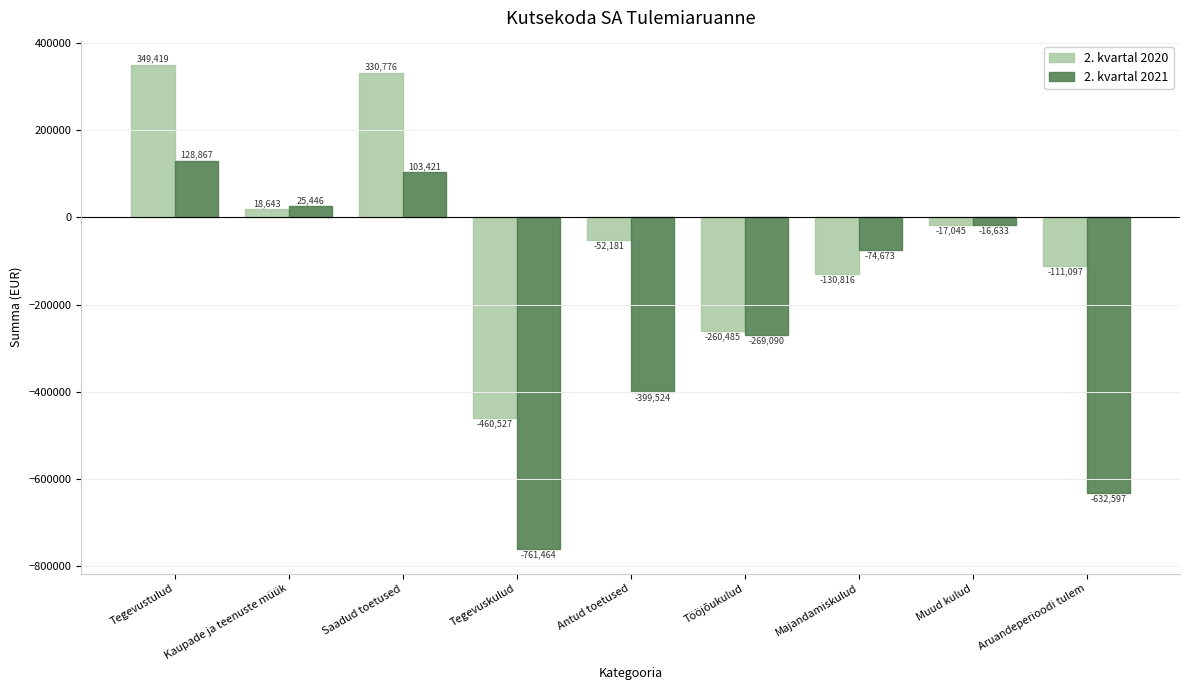

At which label does 2. kvartal 2021 first exceed -74672?

Tegevustulud